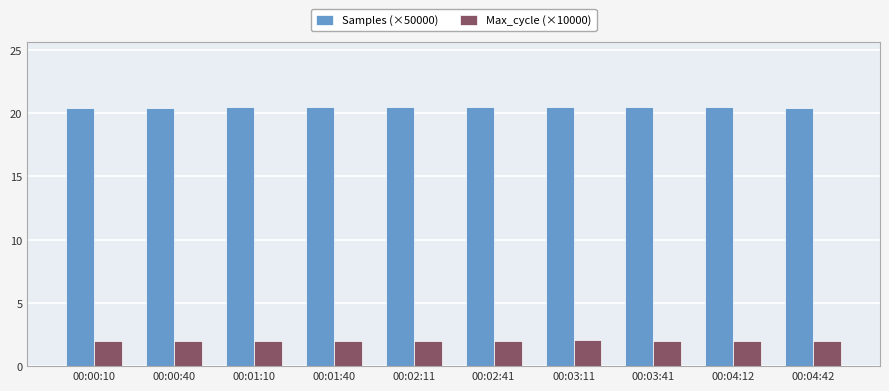

How many bars are there in total?

20